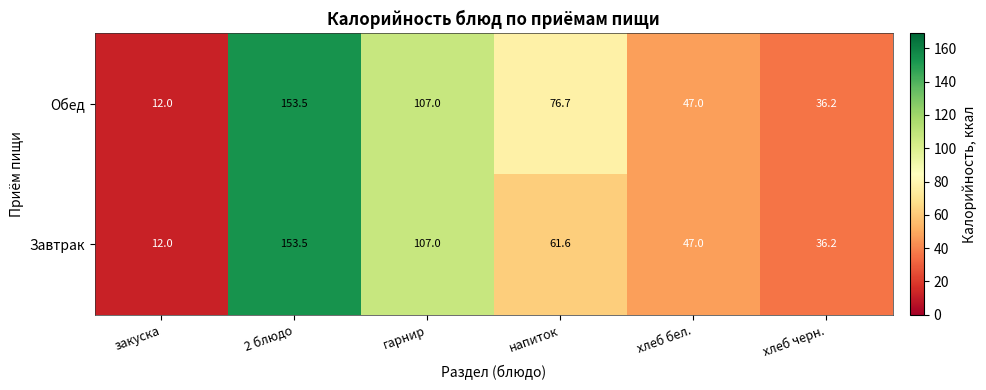

What is the sum of all Завтрак values?

417.3